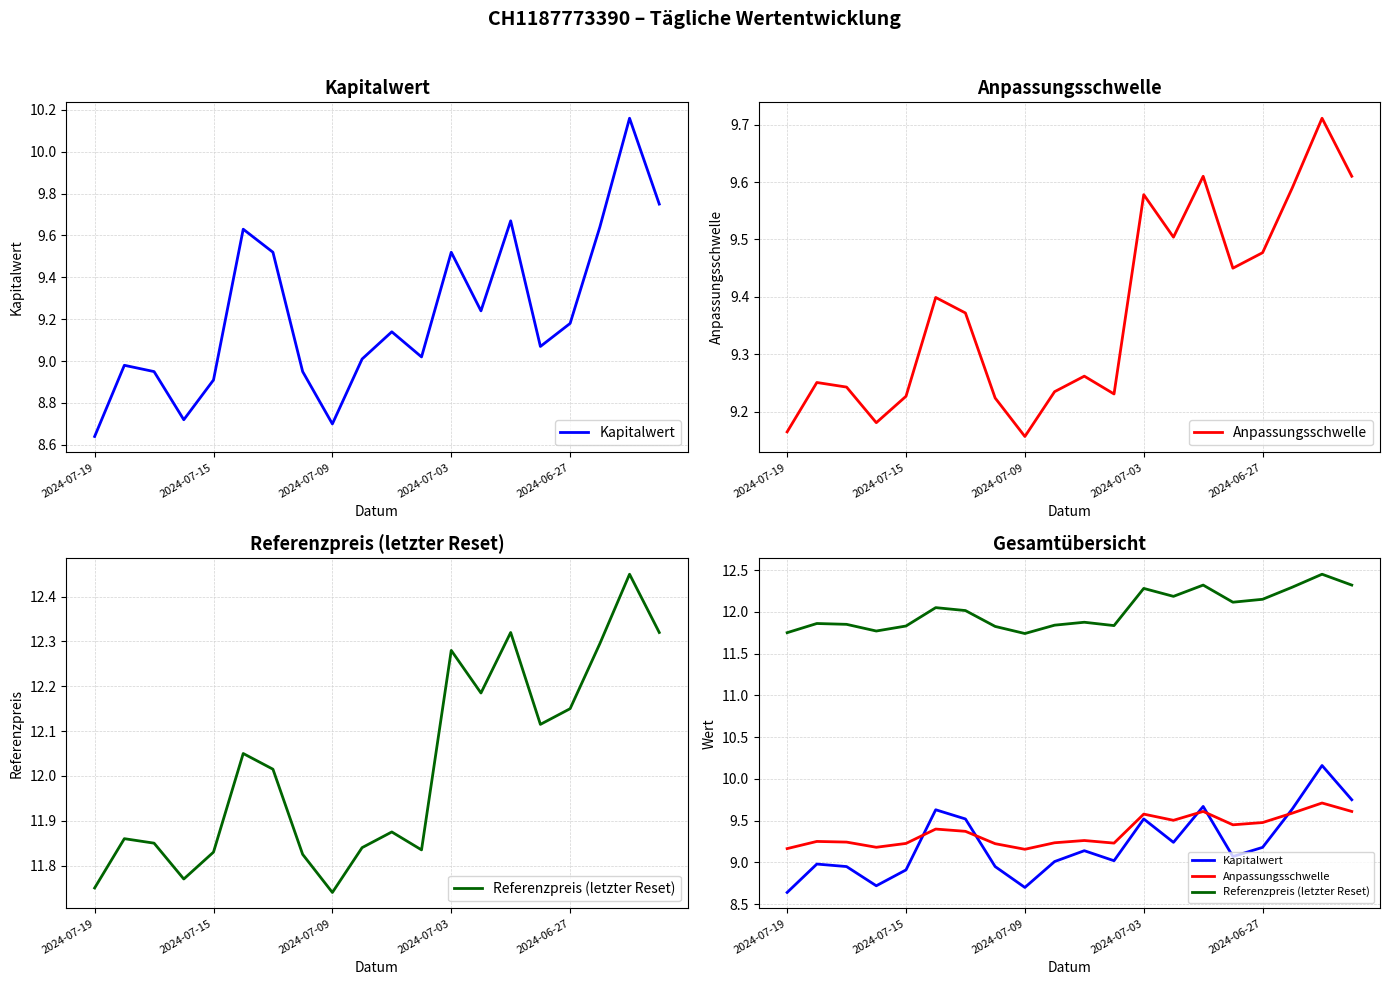

True or false: Referenzpreis (letzter Reset) has more than 2 interior local peaks.

True